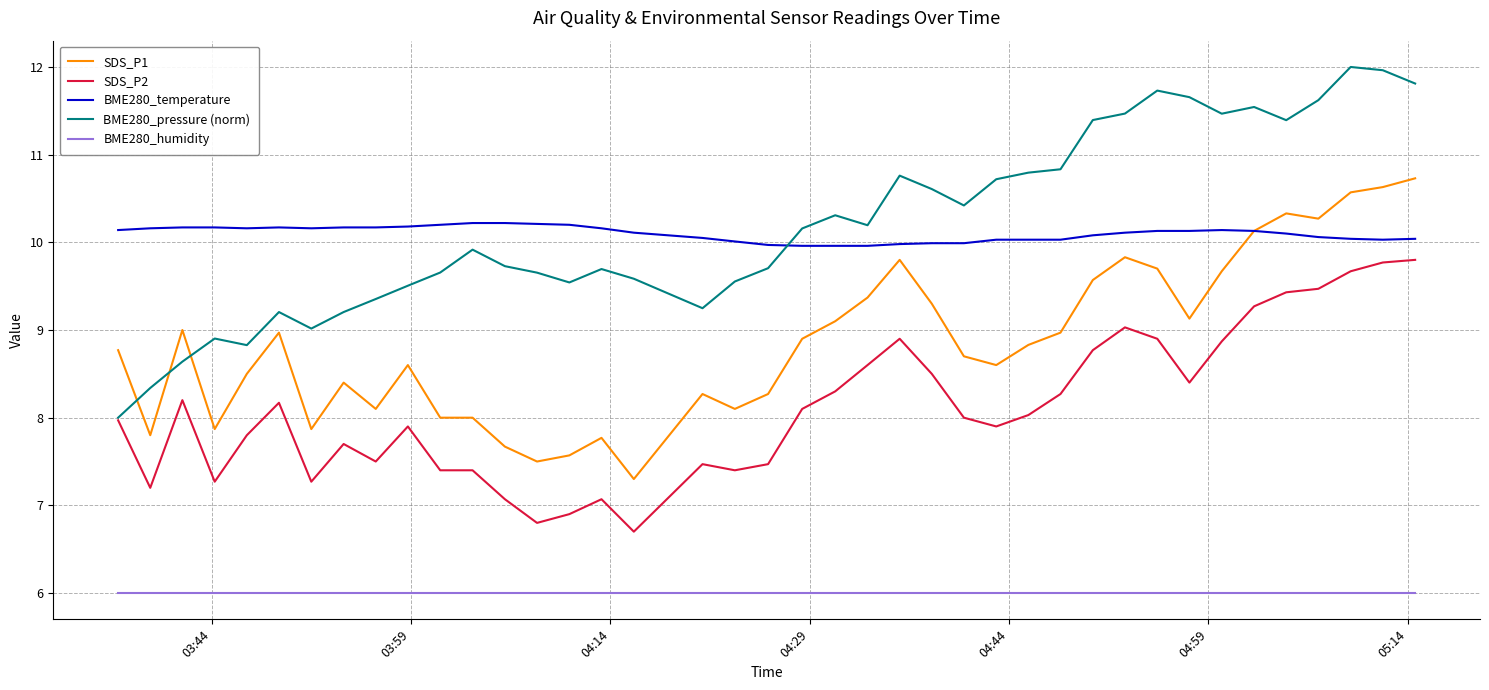

What is the lowest value of the BME280_humidity series?

6.0